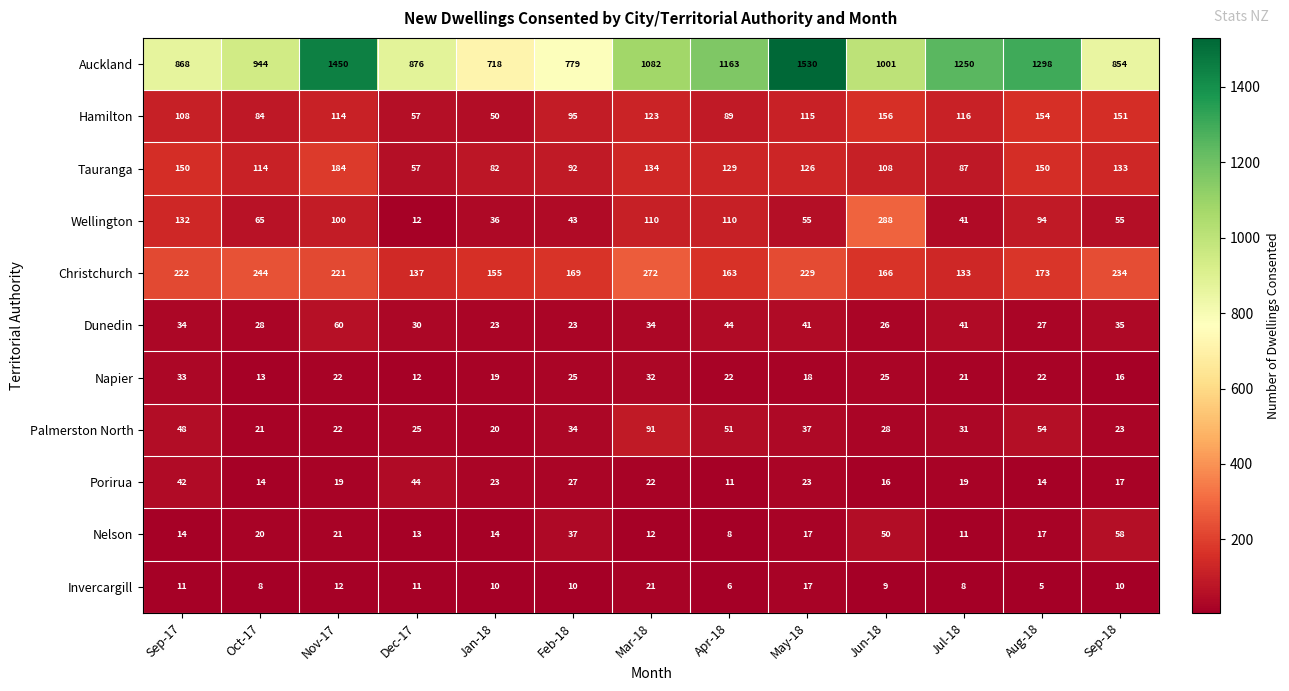

What is the difference between the maximum and second lowest values in the Nelson series?

47